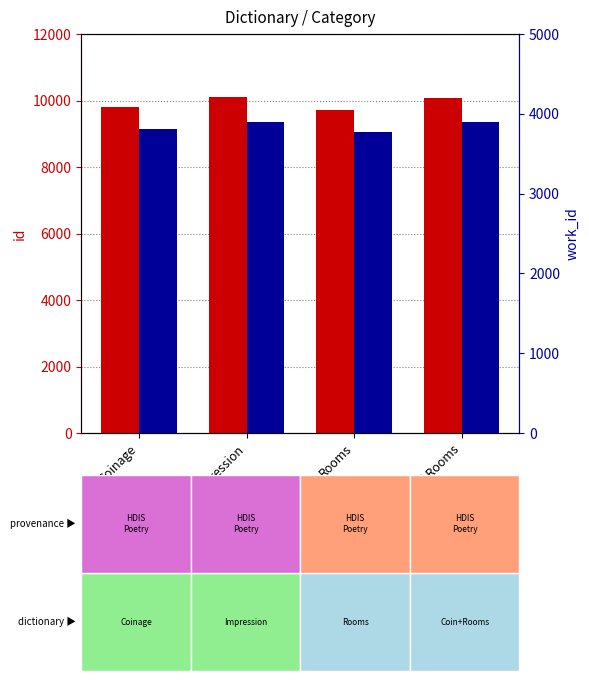

How many bars are there in each group?

2